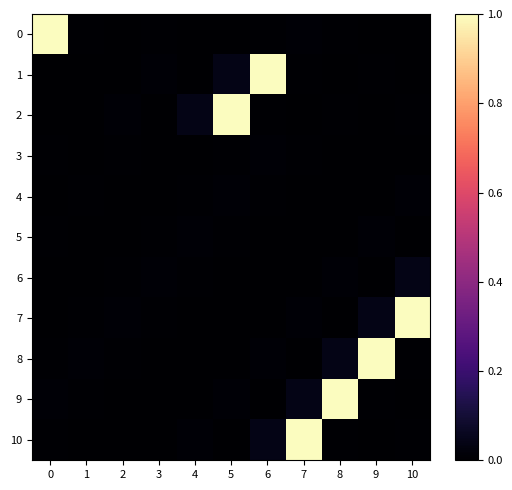

How many data points does each series have?

11